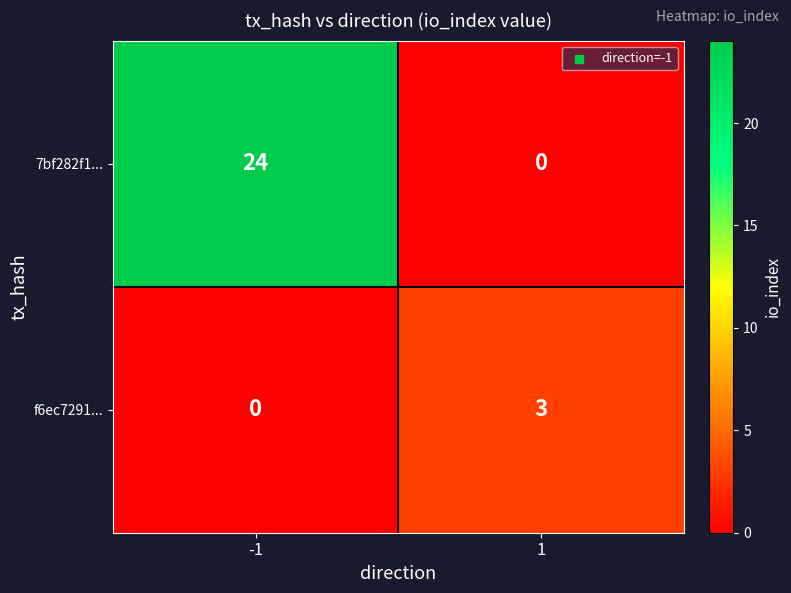

Reading right to left, extract all data points from this chart.

7bf282f1...: 1=0	-1=24
f6ec7291...: 1=3	-1=0